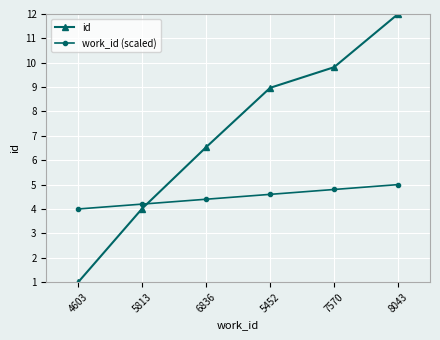

Rank the series by their maximum value, from highest to lowest.

id, work_id (scaled)